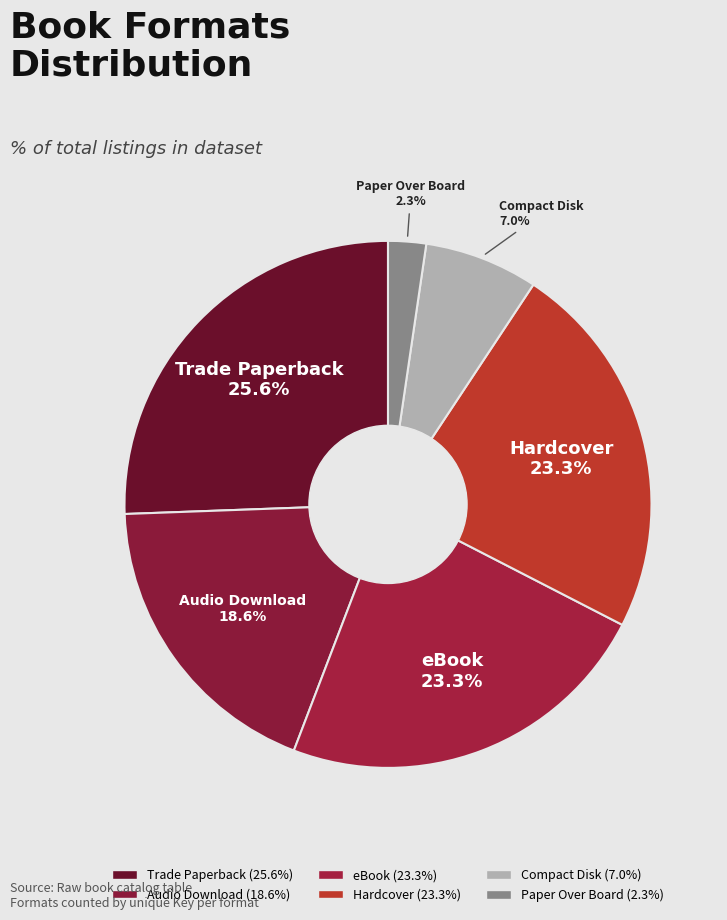

Which category has the biggest portion of the pie?

Trade Paperback